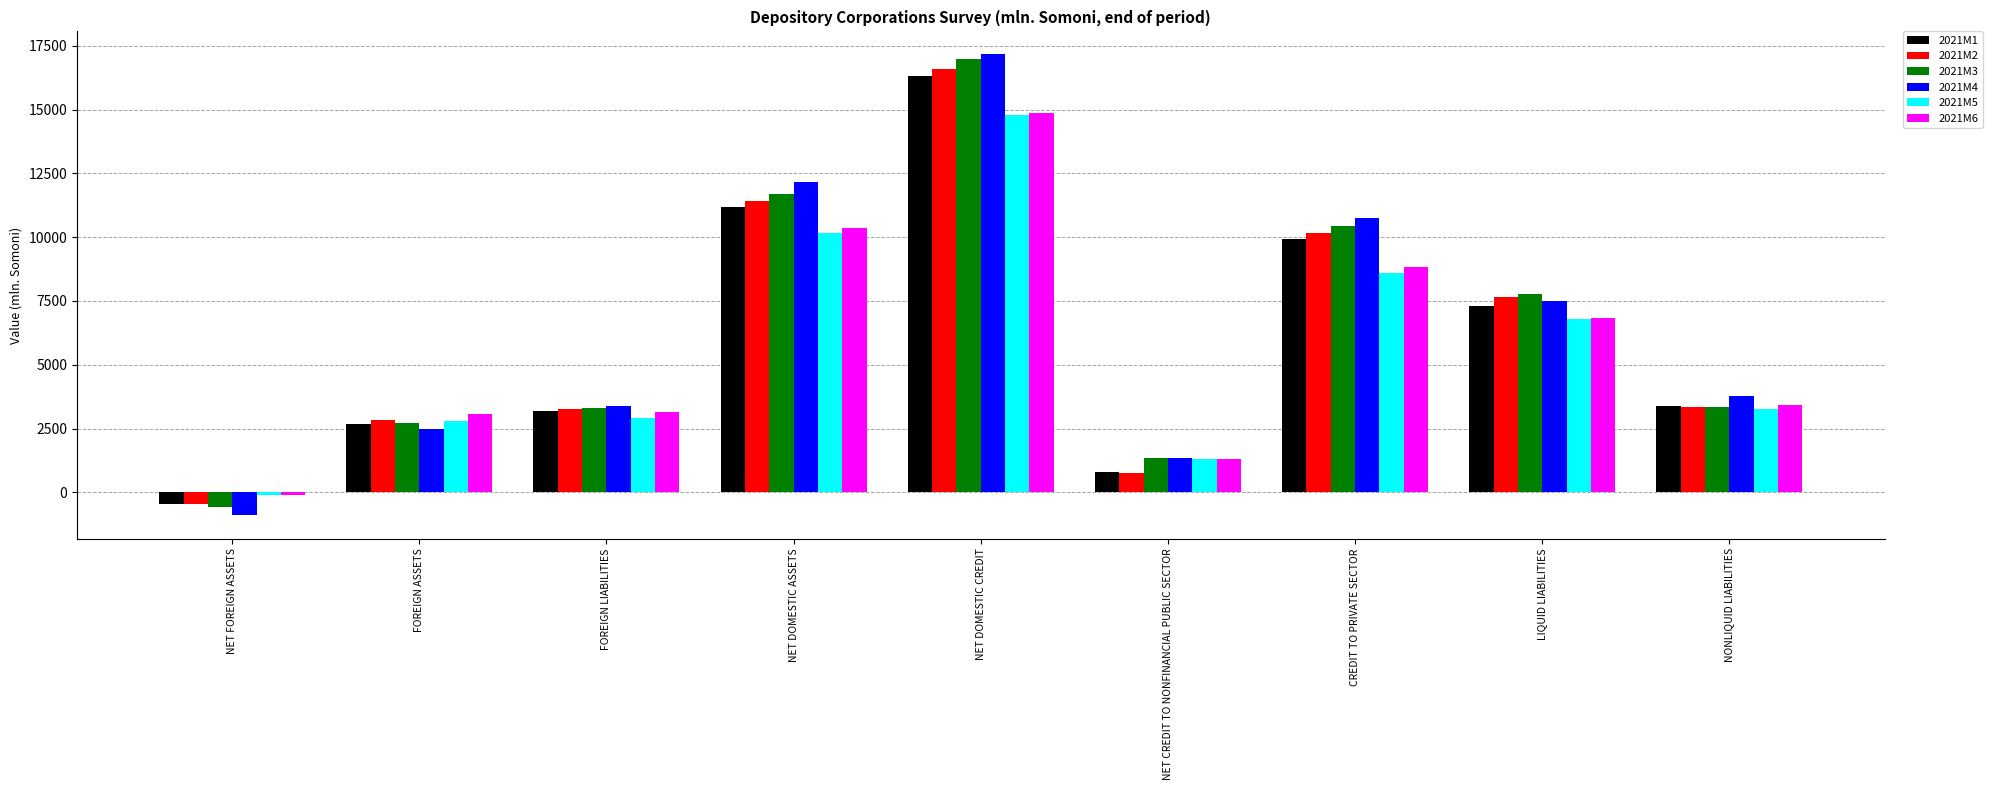

What is the difference between the highest and lowest values at CREDIT TO PRIVATE SECTOR?

2142.3